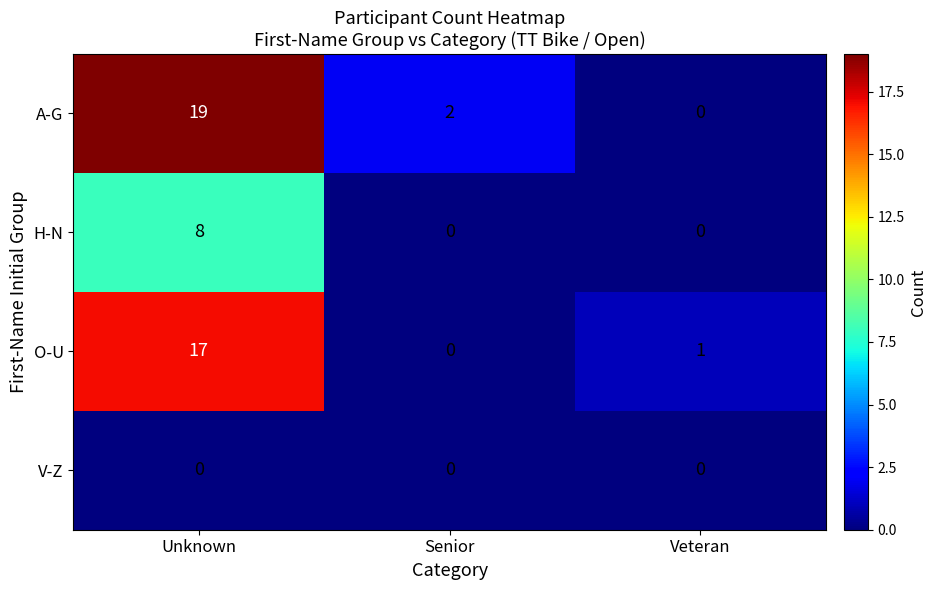

Reading left to right, extract all data points from this chart.

A-G: Unknown=19	Senior=2	Veteran=0
H-N: Unknown=8	Senior=0	Veteran=0
O-U: Unknown=17	Senior=0	Veteran=1
V-Z: Unknown=0	Senior=0	Veteran=0